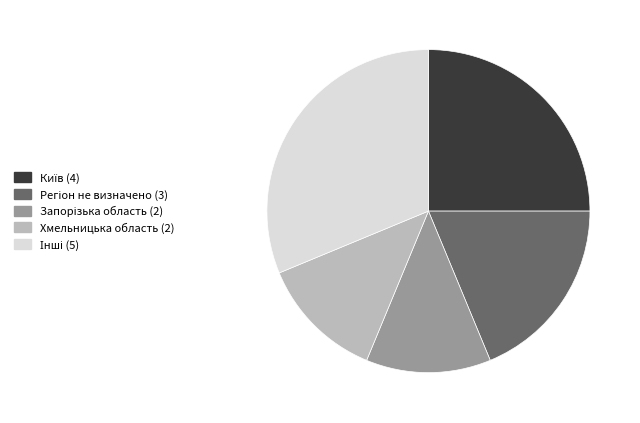

Is there any slice that represents more than half of the pie?

No